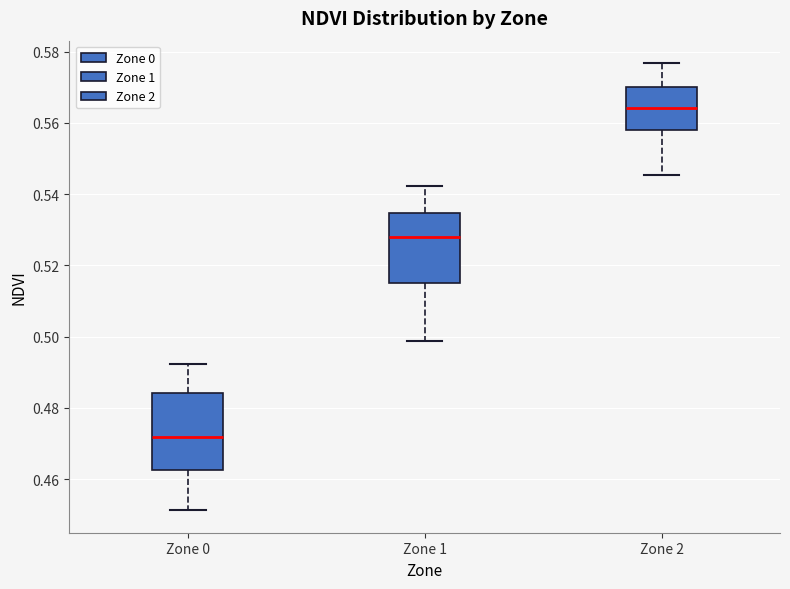

Reading left to right, read every box against the y-axis: the position of its median line, the range the box covers, and the ends of its whiskers. The values are not printed on the chart, so give them approximately, as read against the axis.

Zone 0: median 0.472, box 0.462 to 0.484, whiskers 0.452 to 0.492
Zone 1: median 0.528, box 0.516 to 0.534, whiskers 0.498 to 0.542
Zone 2: median 0.564, box 0.558 to 0.570, whiskers 0.546 to 0.576